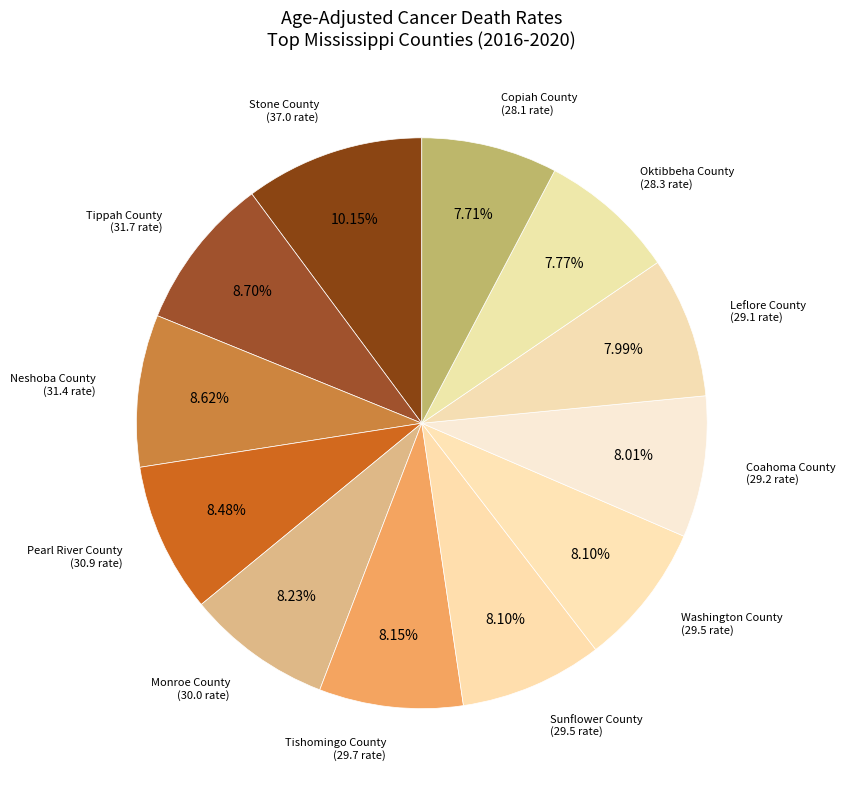

Is there any slice that represents more than half of the pie?

No